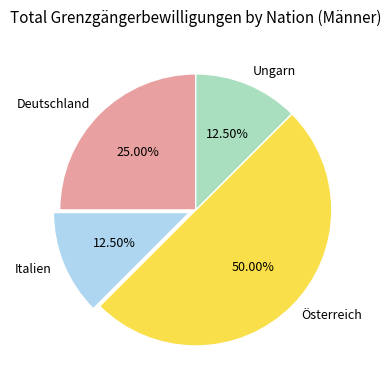

How many slices are in this pie chart?

4